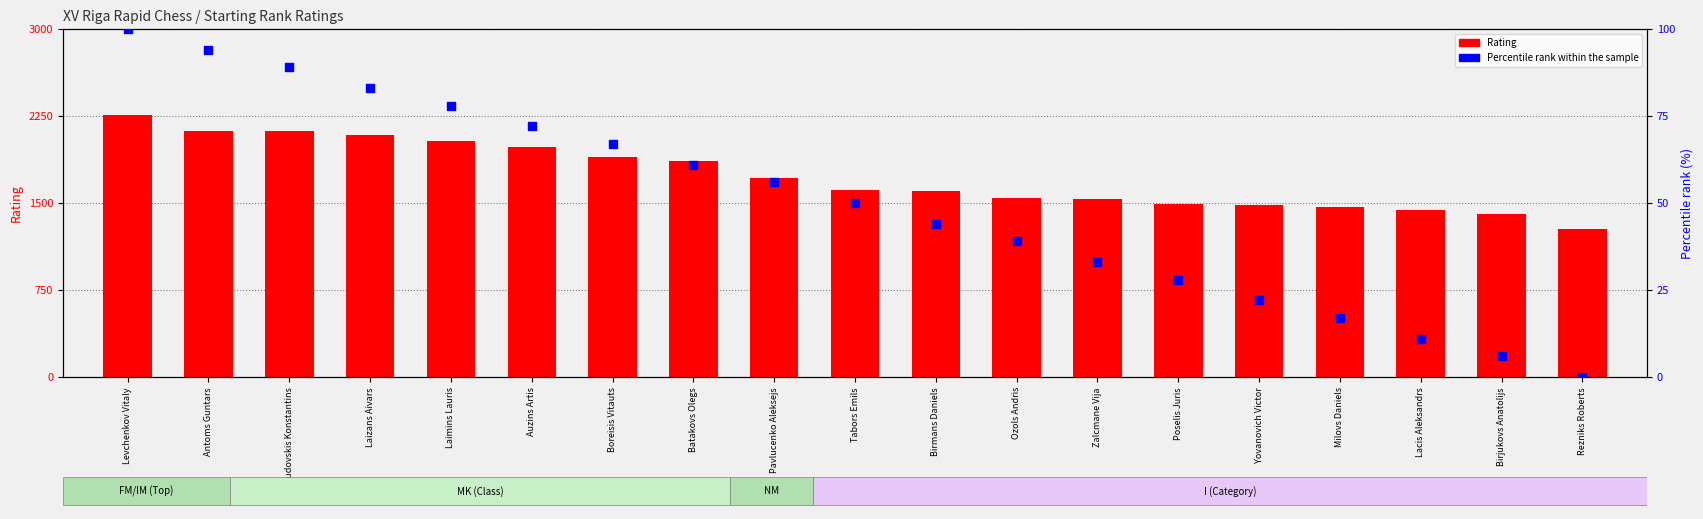

Is the value of Rating at Yovanovich Victor greater than the value of Percentile rank within sample at Laizans Aivars?

Yes